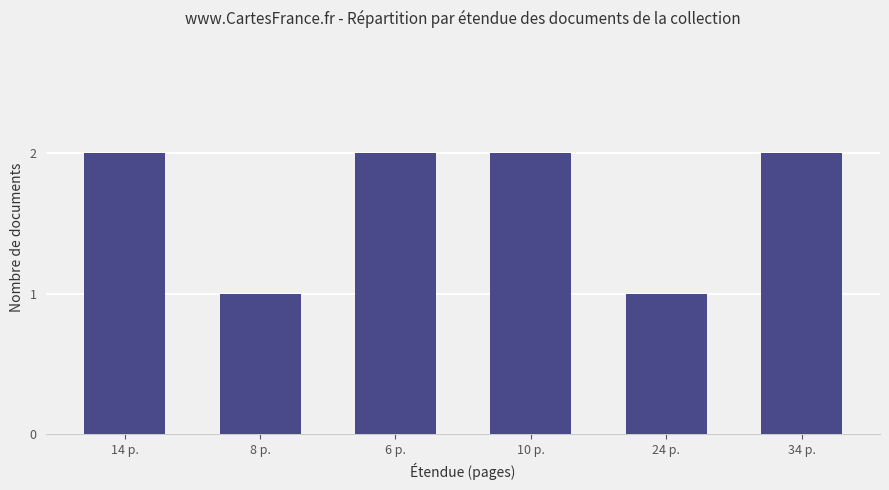

True or false: the data shows 1 at 34 p..

False